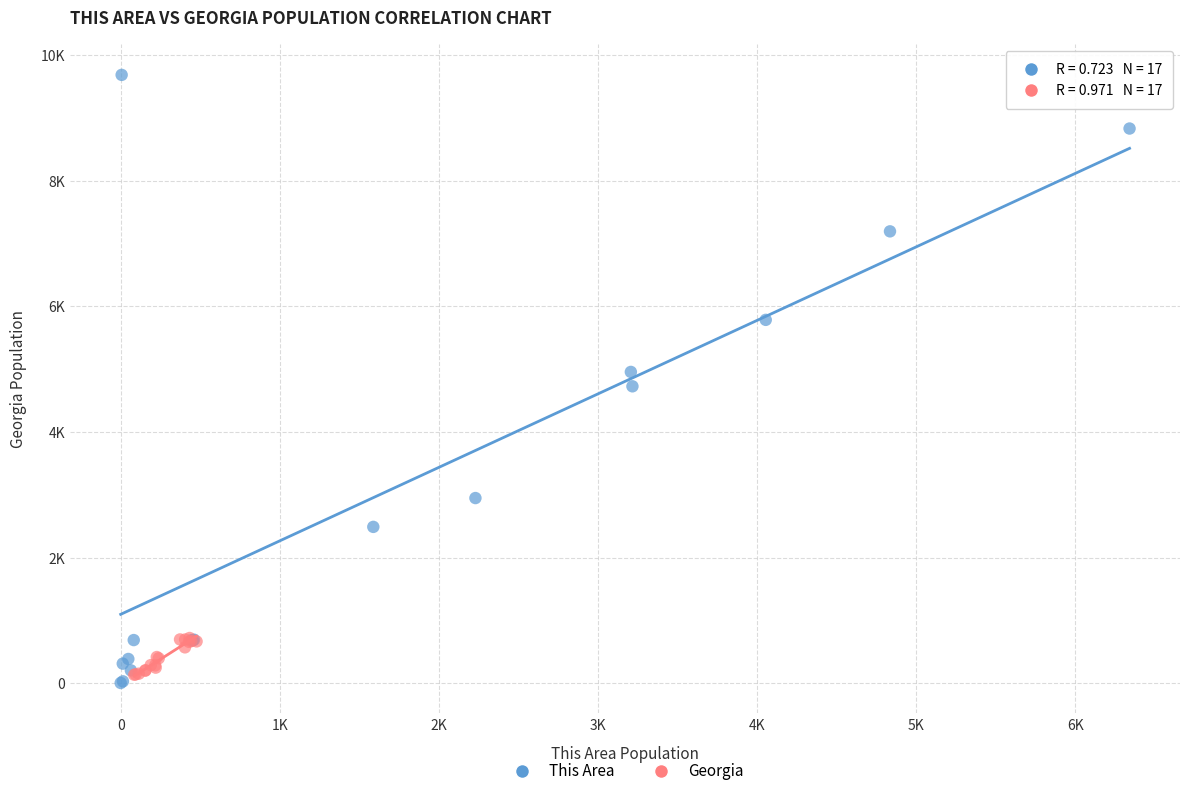

What are all the series names shown in the legend?

This Area, Georgia